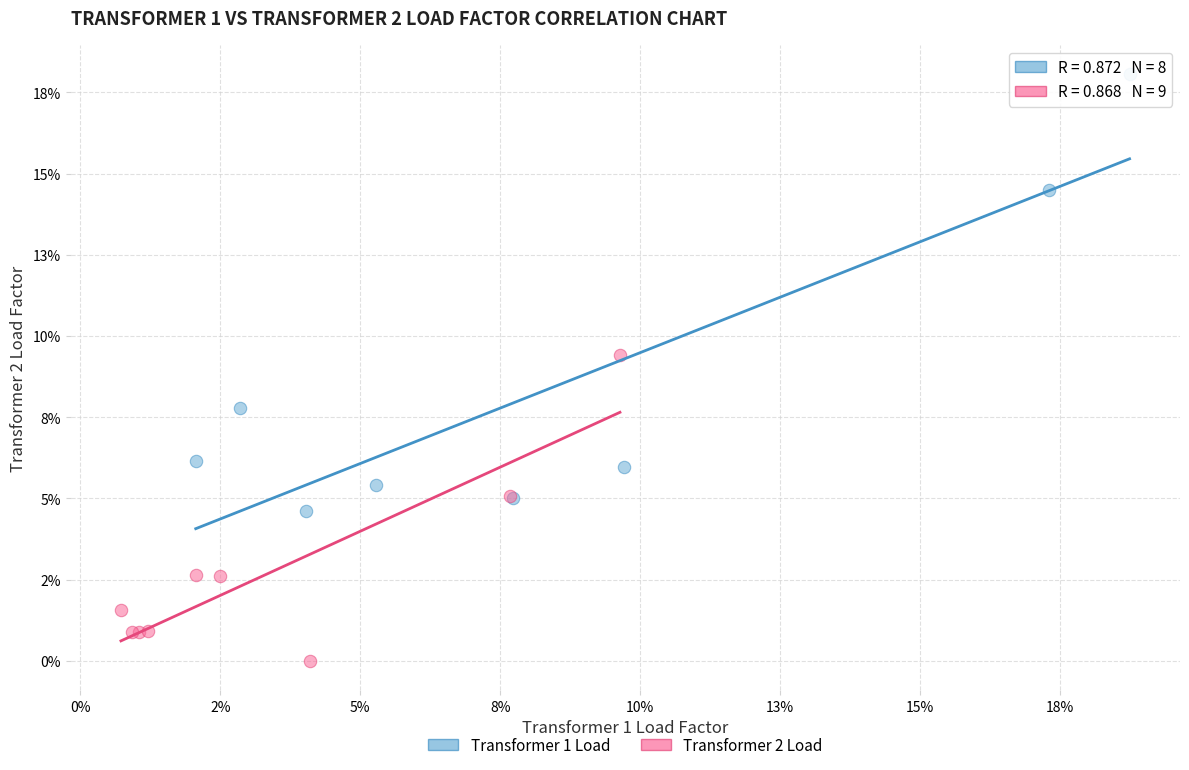

Which series contains the lowest Y value?

Transformer 2 Load